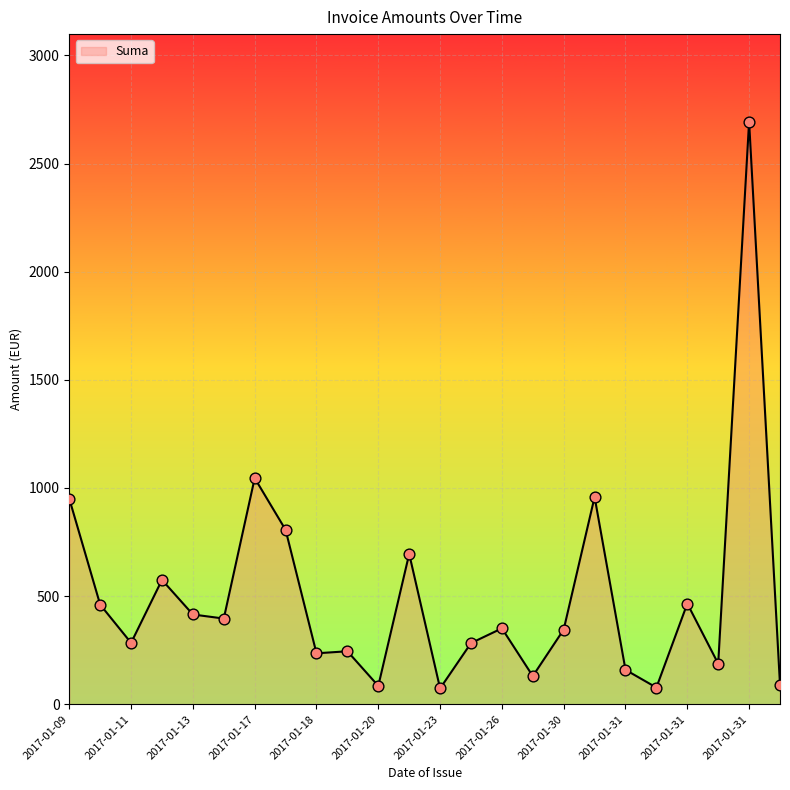

What is the maximum value shown in the chart?

2694.3